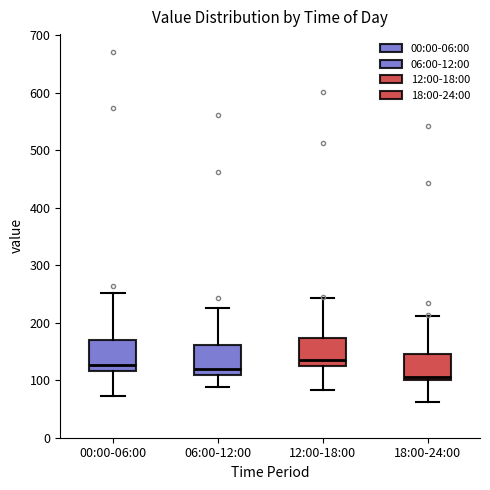

Which box has the lowest median line?

18:00-24:00